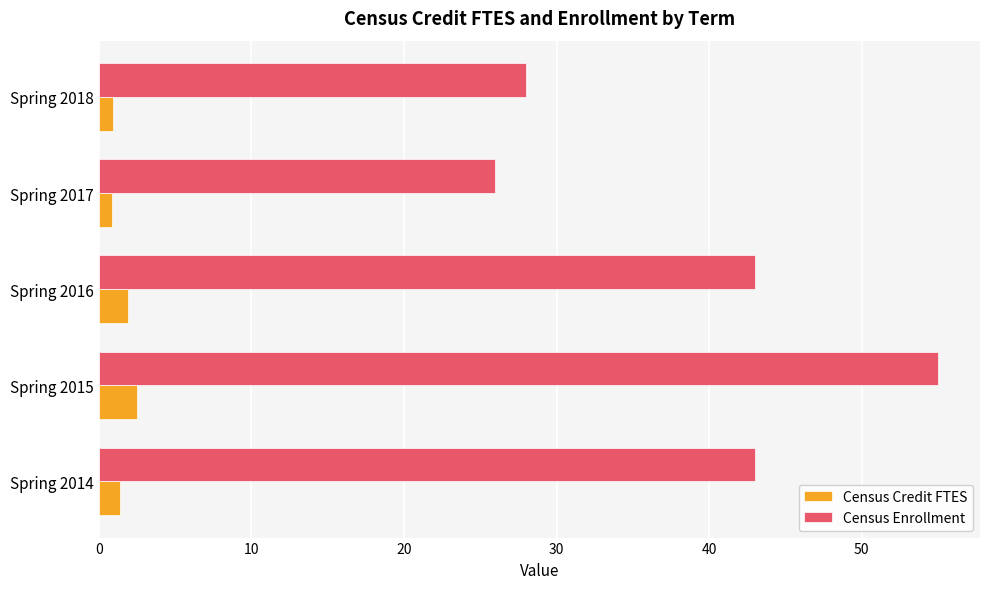

What is the maximum value for Census Enrollment?

55.0